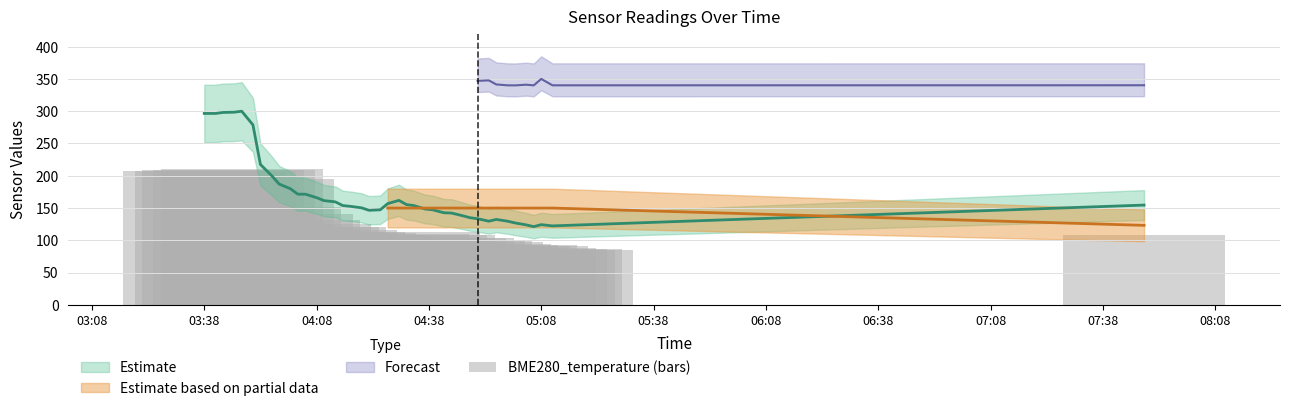

Are the bars grouped side by side (vs. stacked)?

No